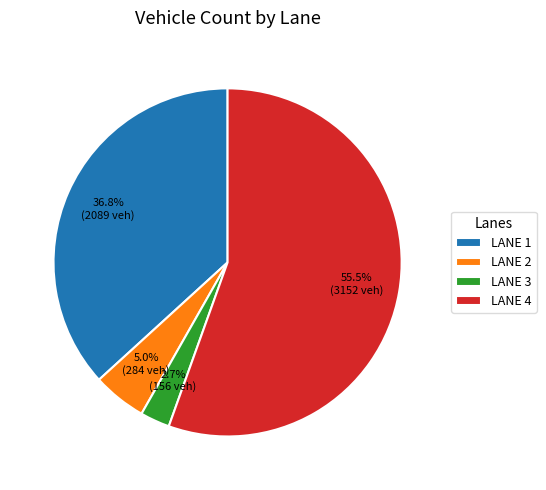

What is the ratio of the value at LANE 4 to the value at LANE 1?

1.5